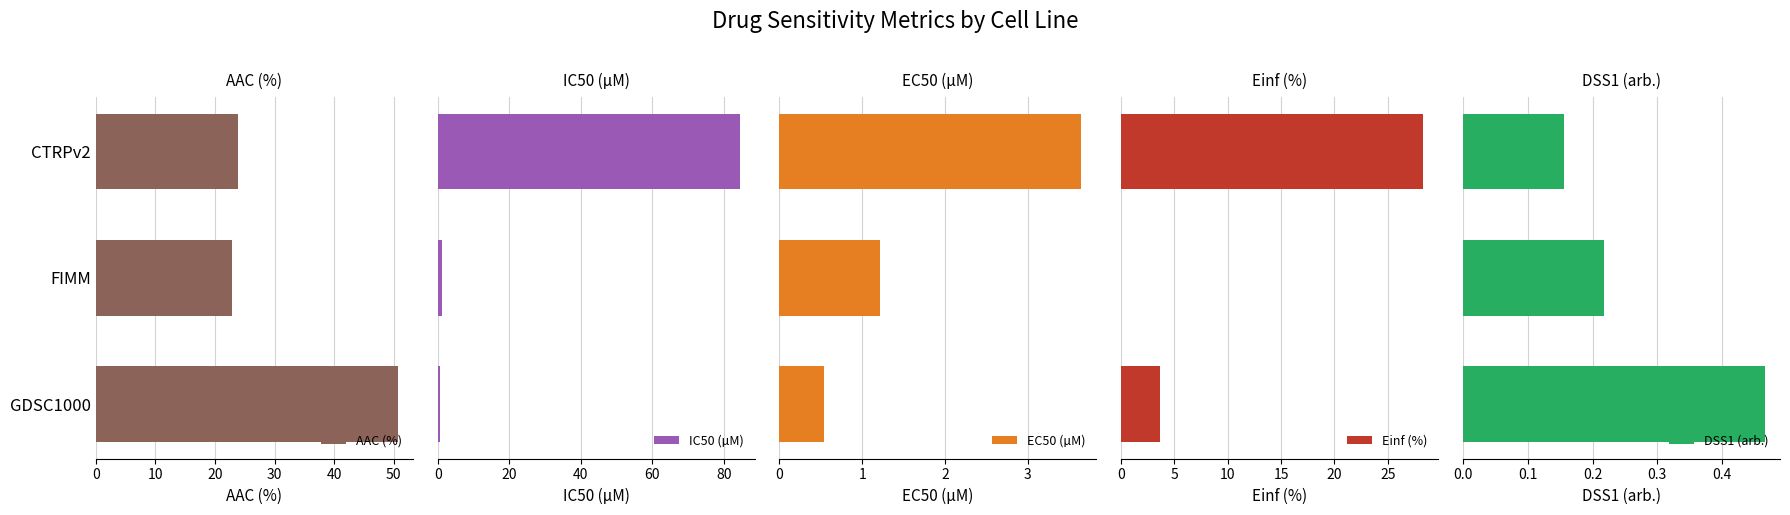

How many values in the EC50 (µM) series are below 1?

1